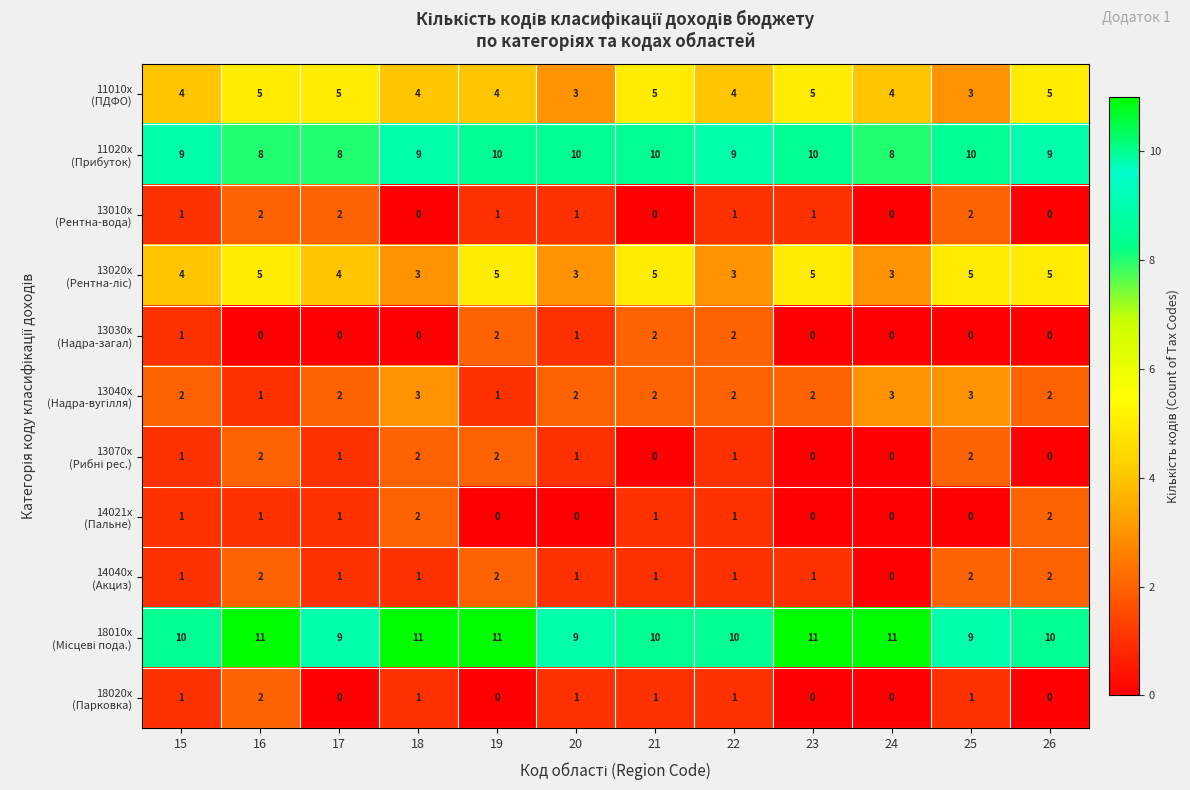

What is the difference between the highest and lowest values at 22?

9